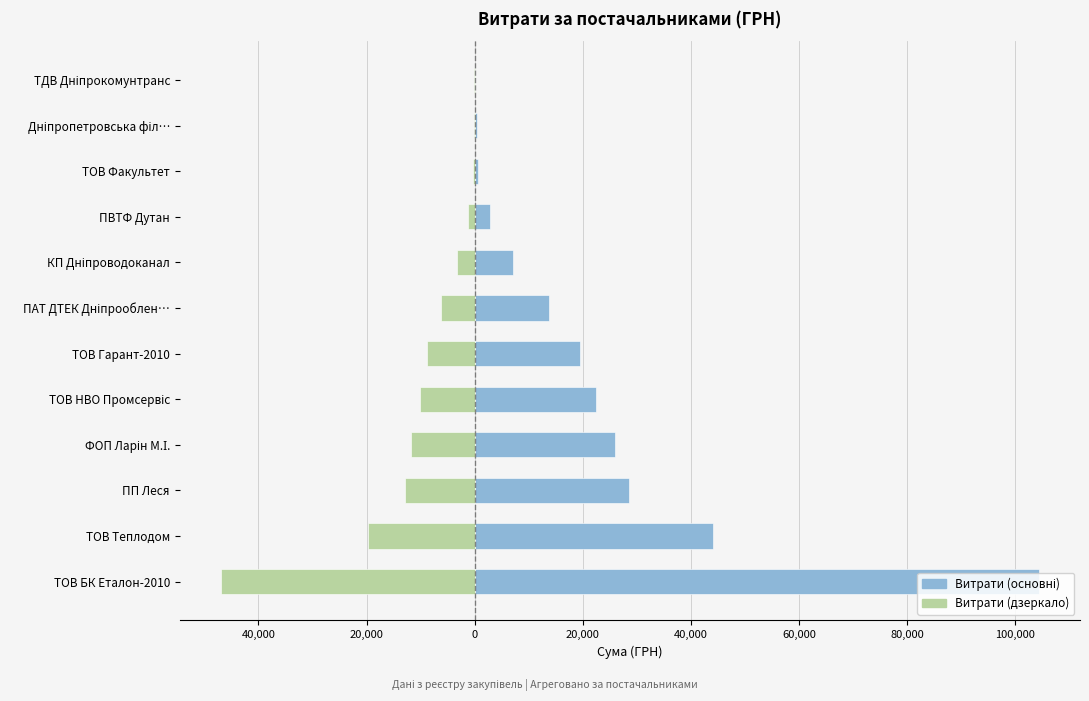

Are the bars grouped side by side (vs. stacked)?

Yes